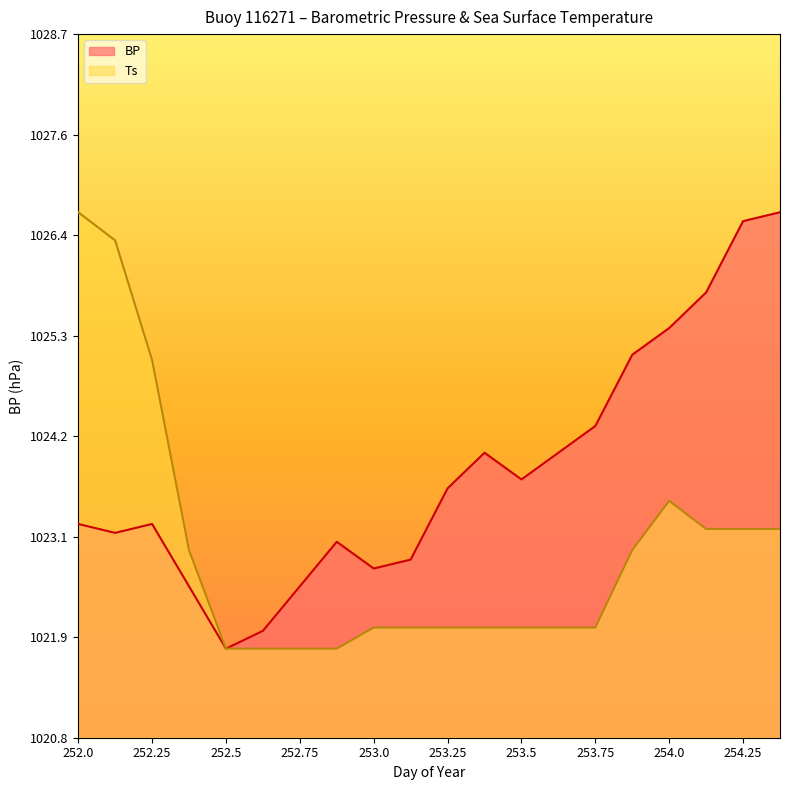

What is the label of the 5th point from the right?

253.875